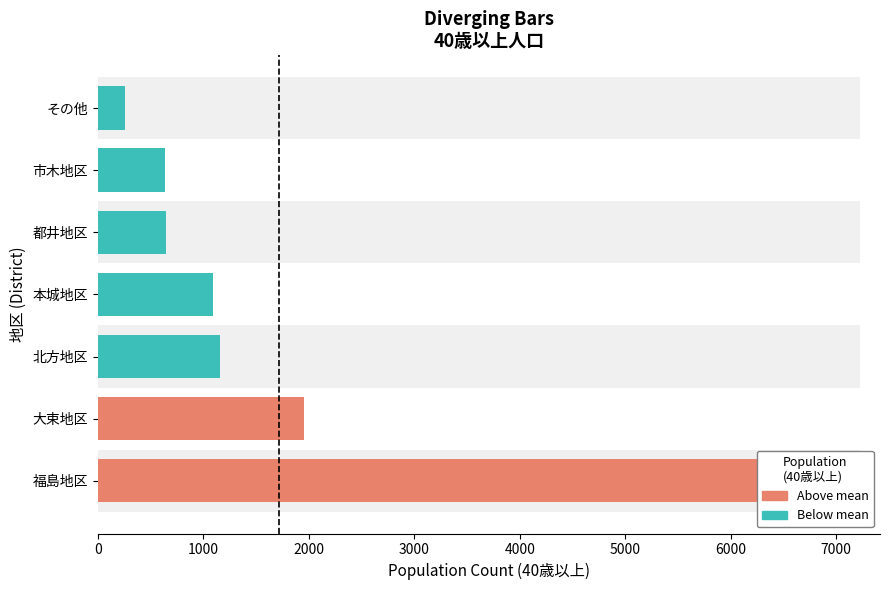

Reading left to right, list all the values displayed in this chart.

6284	1954	1155	1091	644	639	255